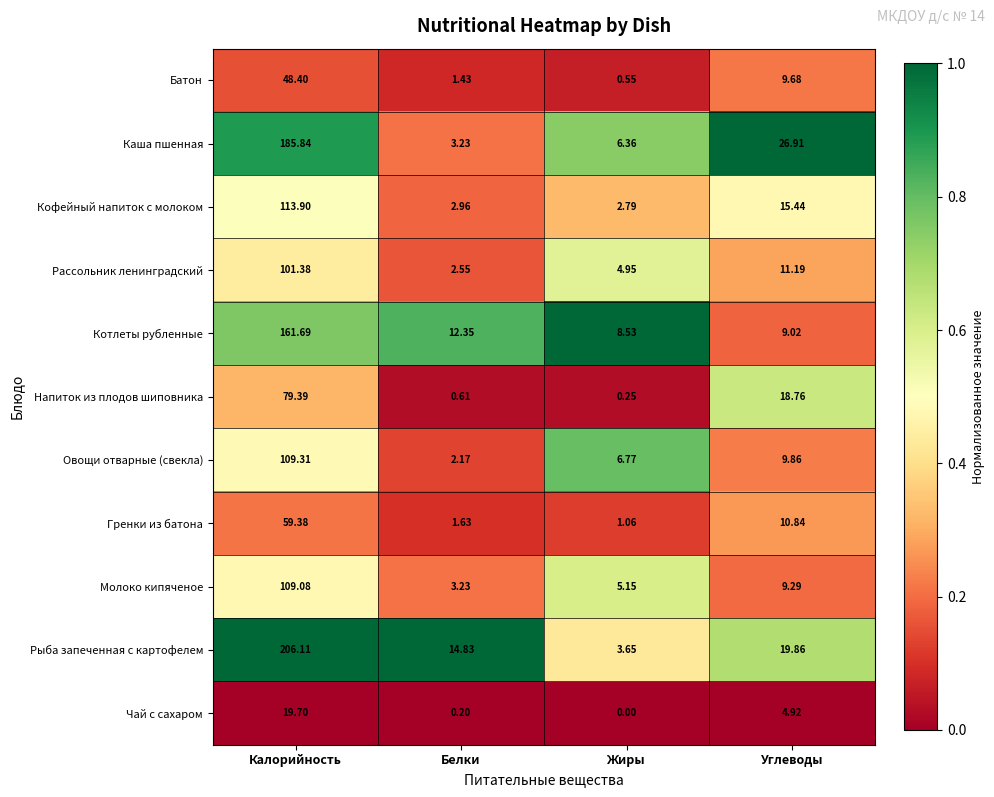

Between Белки and Углеводы, which series saw the biggest shift?

Каша пшенная